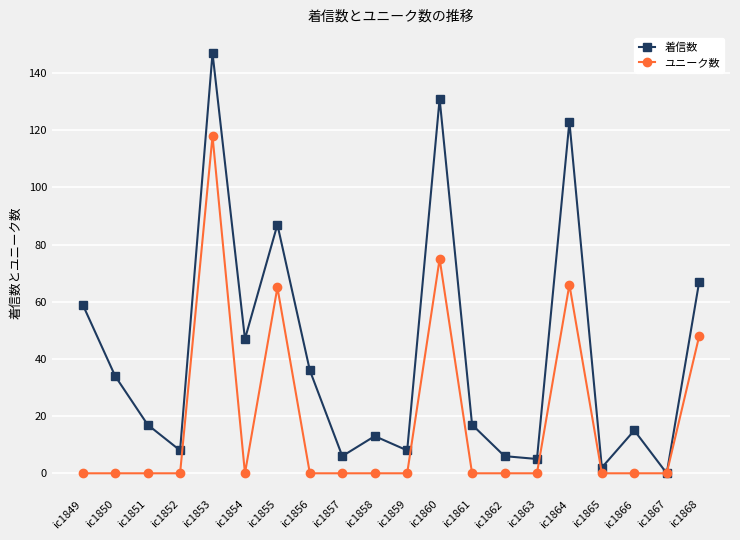

List the series in order of their peak value, highest first.

着信数, ユニーク数